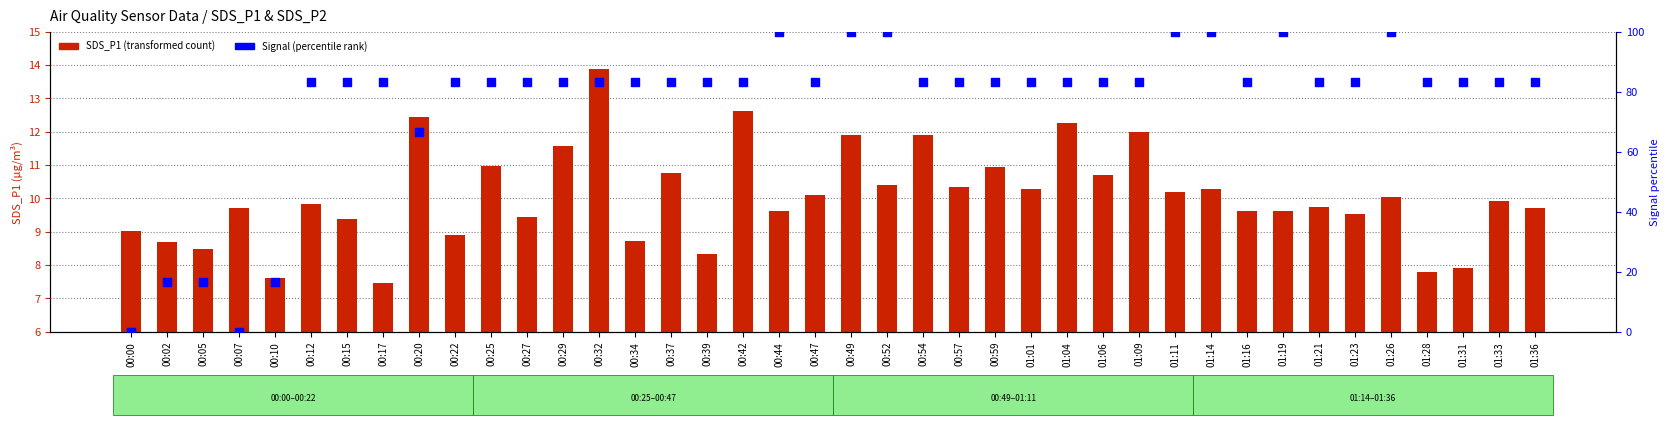

Which series contains the lowest Y value?

Signal (normalized)